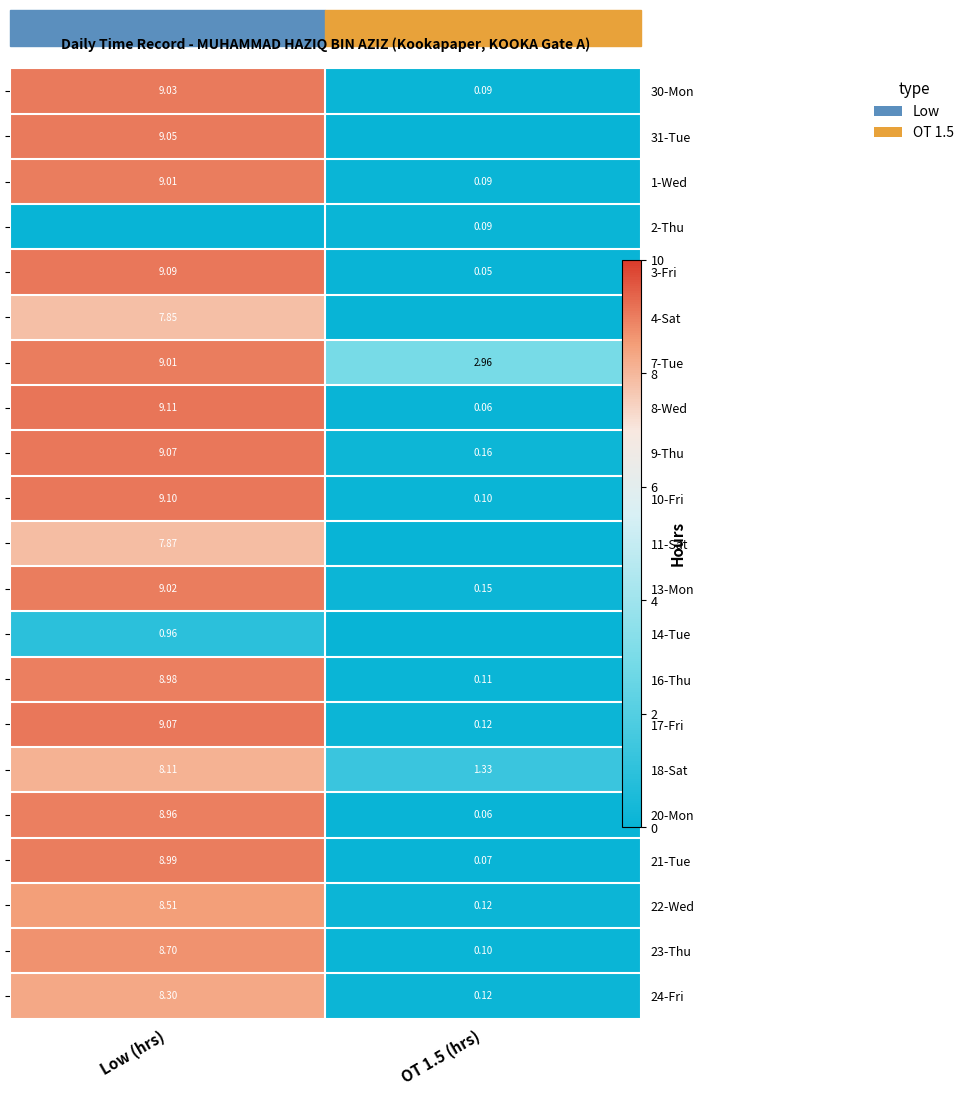

What is the greatest value displayed?

9.1